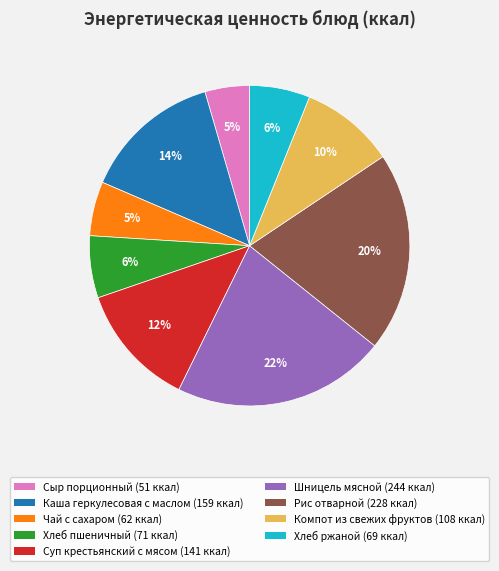

Is it true that Рис отварной is 6% of the pie?

False